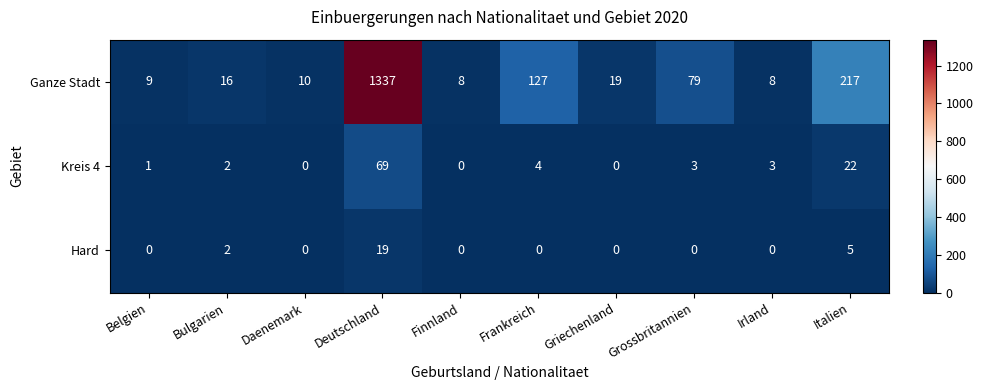

Reading left to right, extract all data points from this chart.

Ganze Stadt: Belgien=9	Bulgarien=16	Daenemark=10	Deutschland=1337	Finnland=8	Frankreich=127	Griechenland=19	Grossbritannien=79	Irland=8	Italien=217
Kreis 4: Belgien=1	Bulgarien=2	Daenemark=0	Deutschland=69	Finnland=0	Frankreich=4	Griechenland=0	Grossbritannien=3	Irland=3	Italien=22
Hard: Belgien=0	Bulgarien=2	Daenemark=0	Deutschland=19	Finnland=0	Frankreich=0	Griechenland=0	Grossbritannien=0	Irland=0	Italien=5